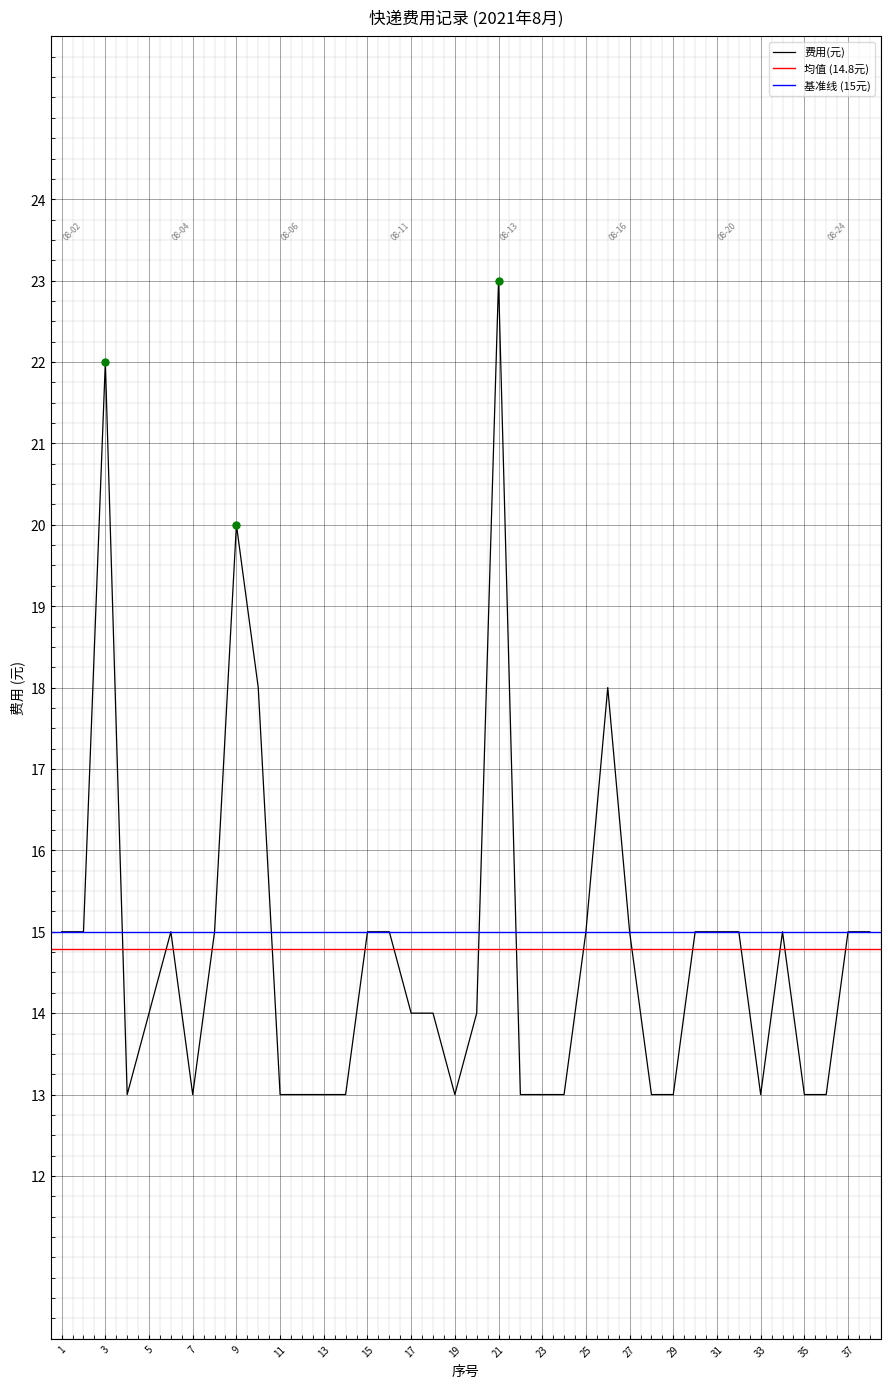

How many interior local valleys (lower than both neighbors) does the data have?

4